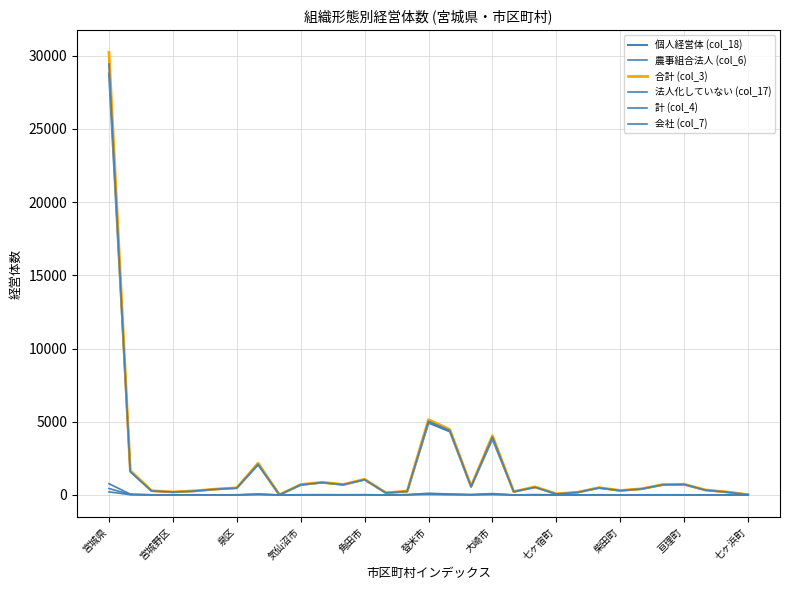

Does the chart have visible grid lines?

Yes